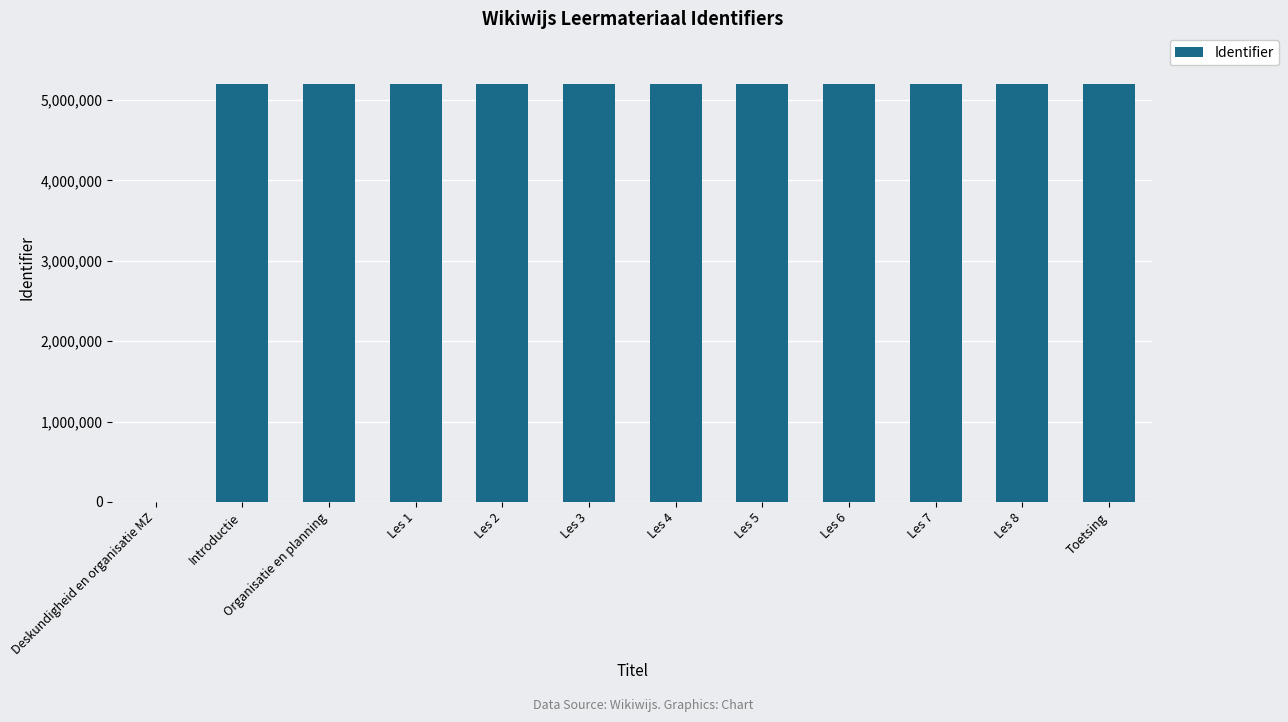

The chart shows a value of 5204445 at Organisatie en planning. True or false?

True